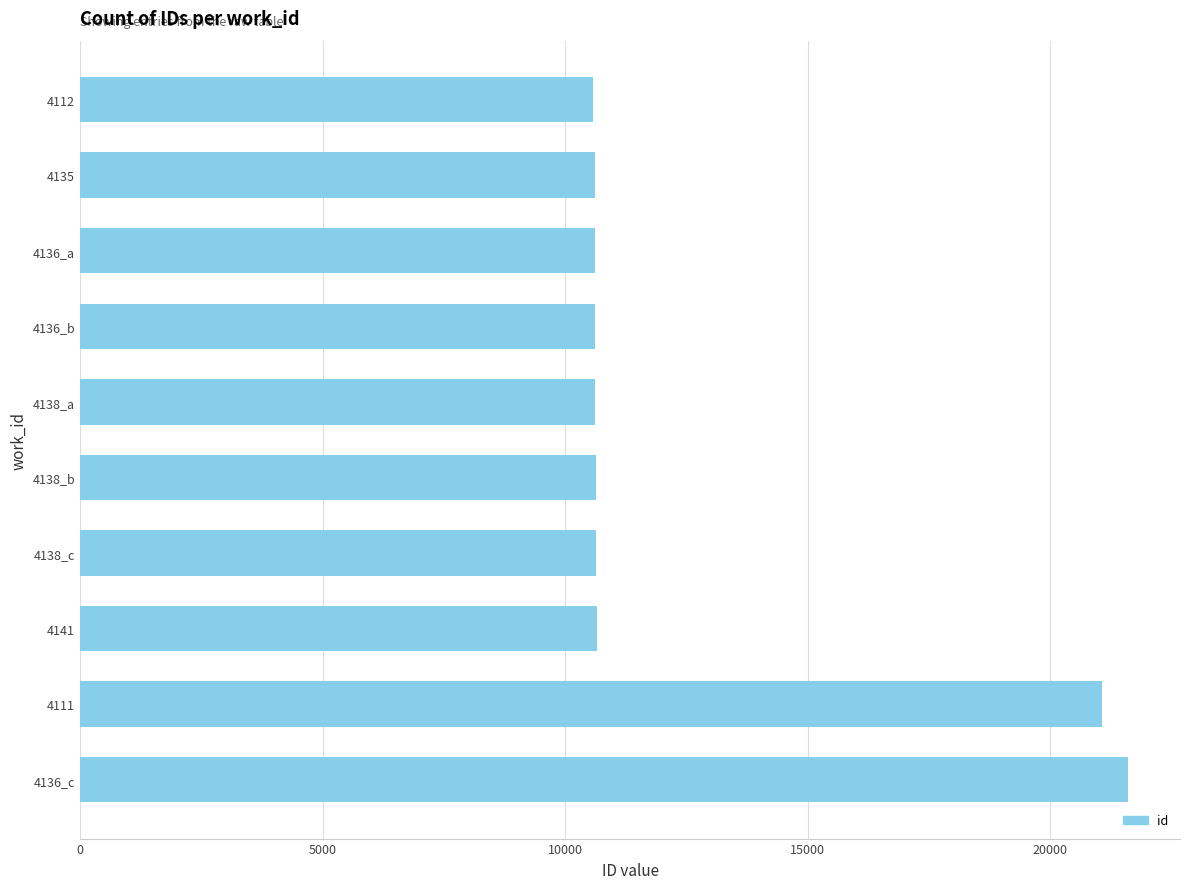

Approximately how many times larger is the value at 4138_c compared to 4112?

1.0